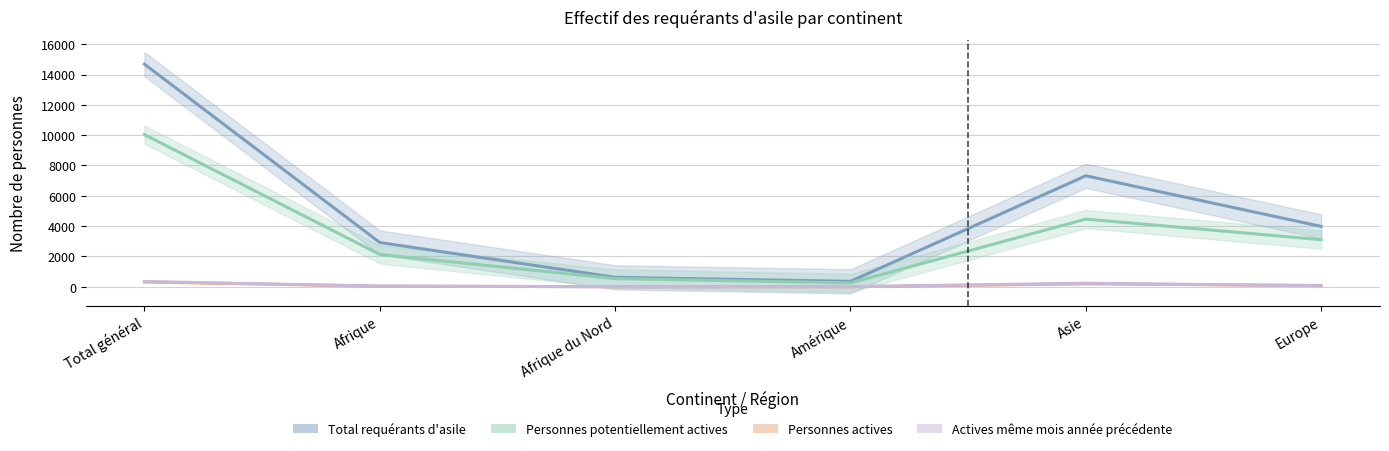

At how many categories does at least one series exceed 9997?

1